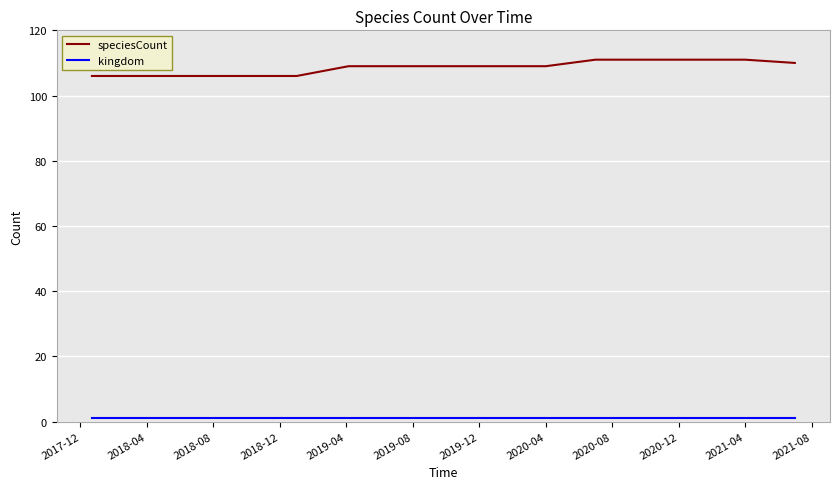

What is the greatest value displayed?

111